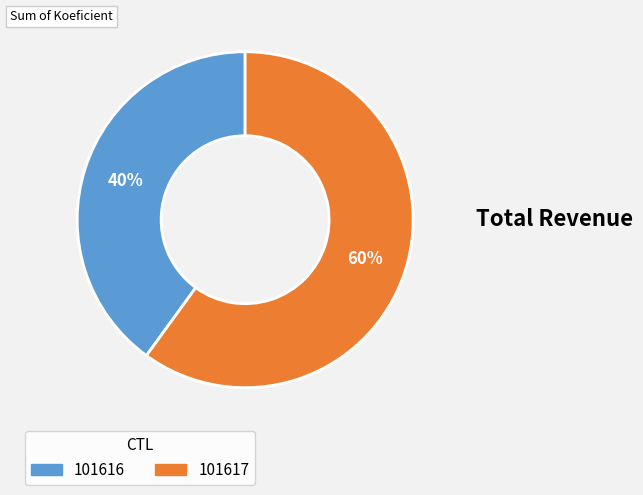

Count the number of slices in the pie.

2